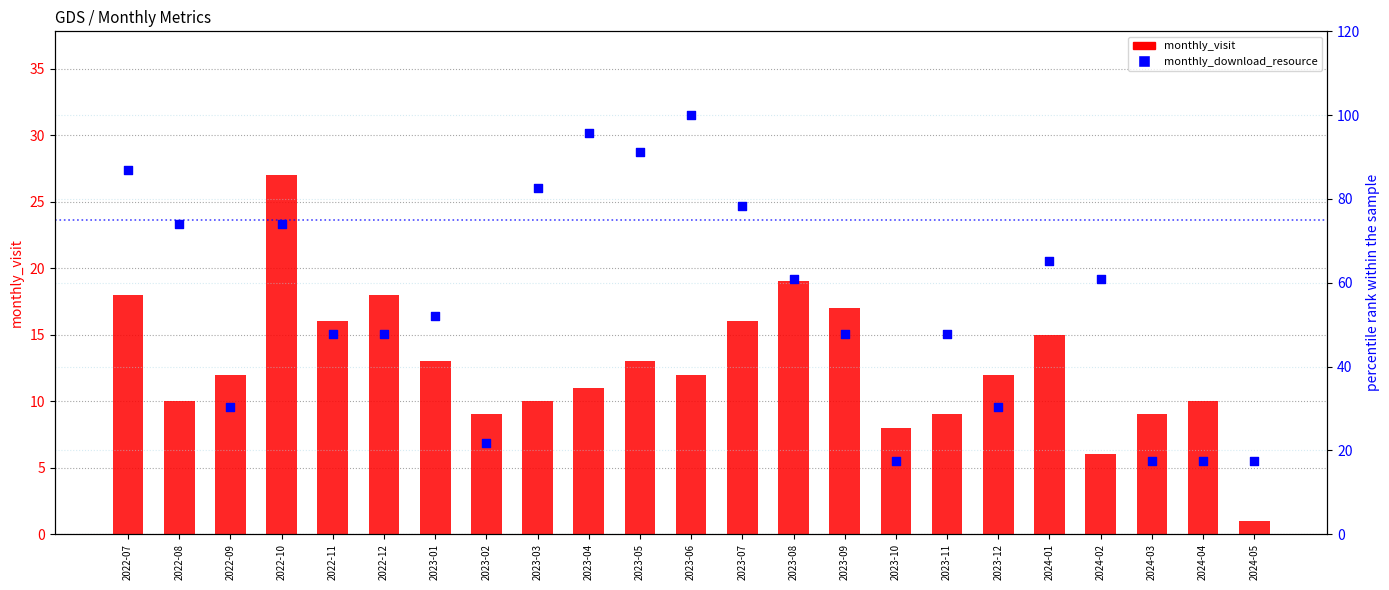

What is the total value across all series at 2022-10?

100.9